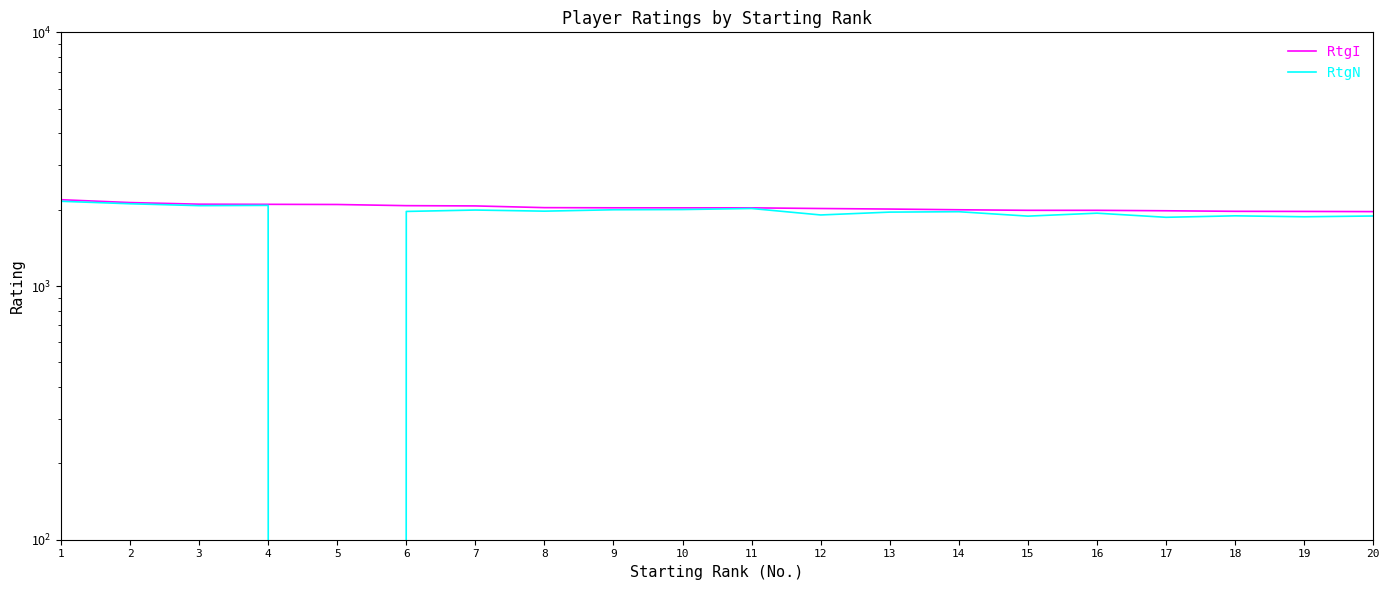

At which label does RtgN first exceed 1968?

1